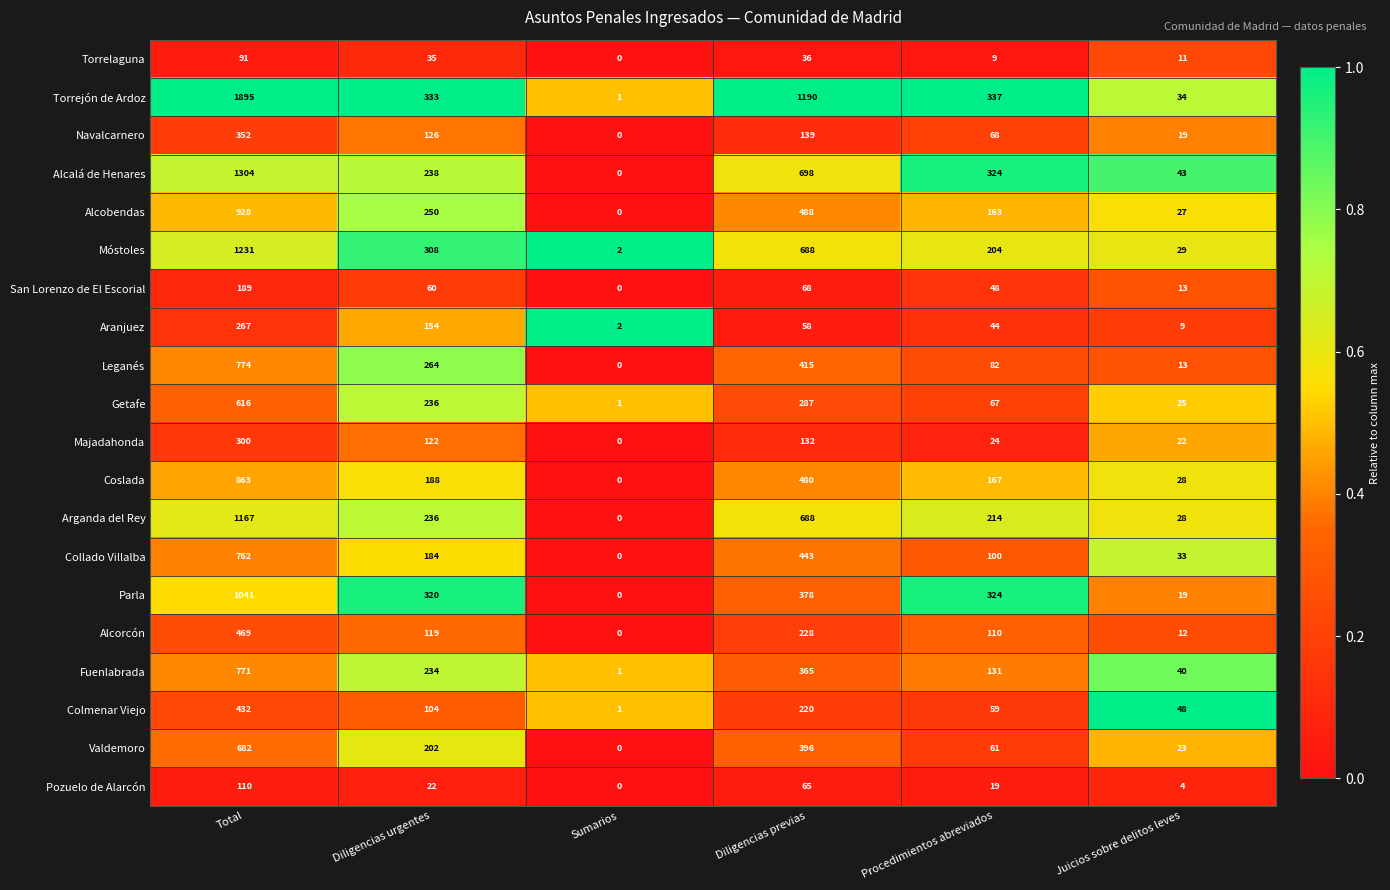

True or false: Leganés has a value of 8 at Juicios sobre delitos leves.

False